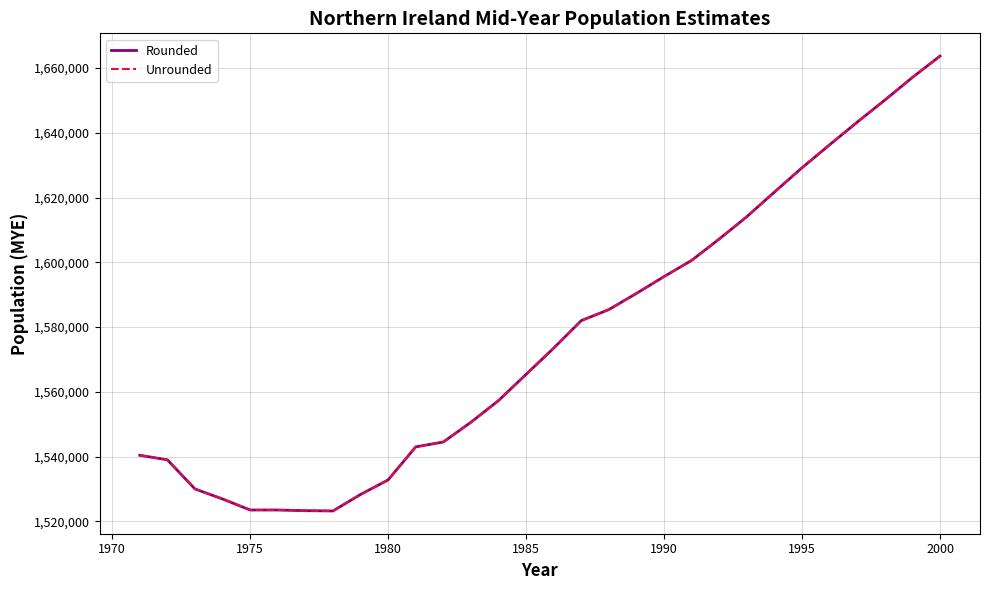

What is the sum of all Rounded values?

47301900